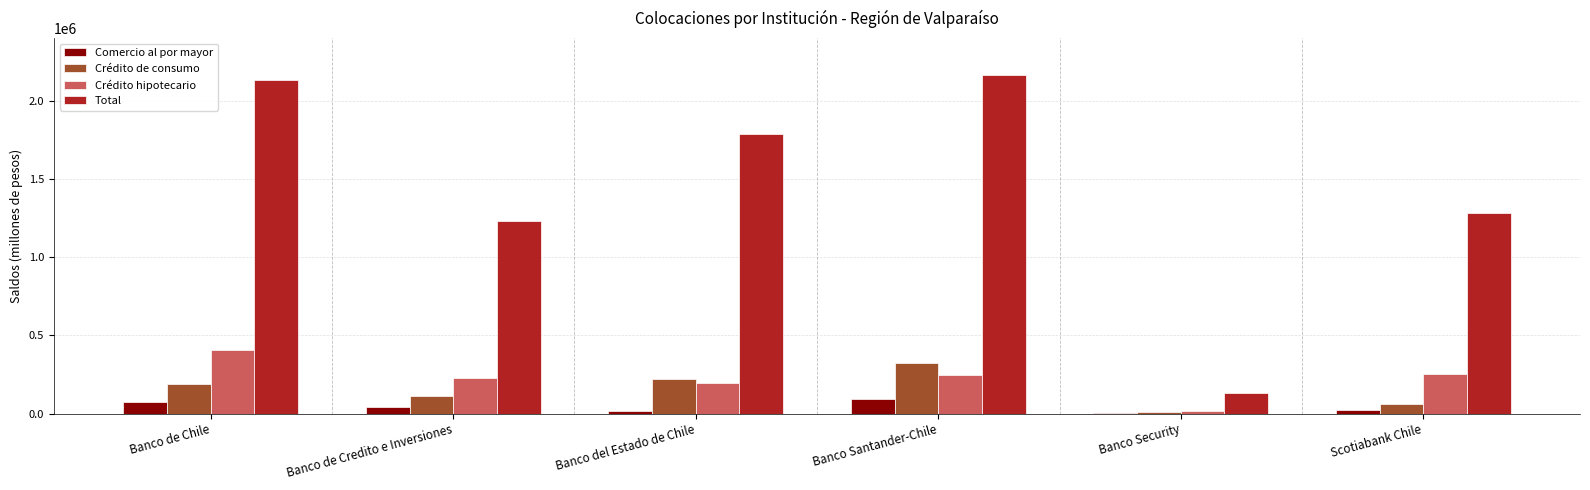

How many distinct data groups are displayed?

4